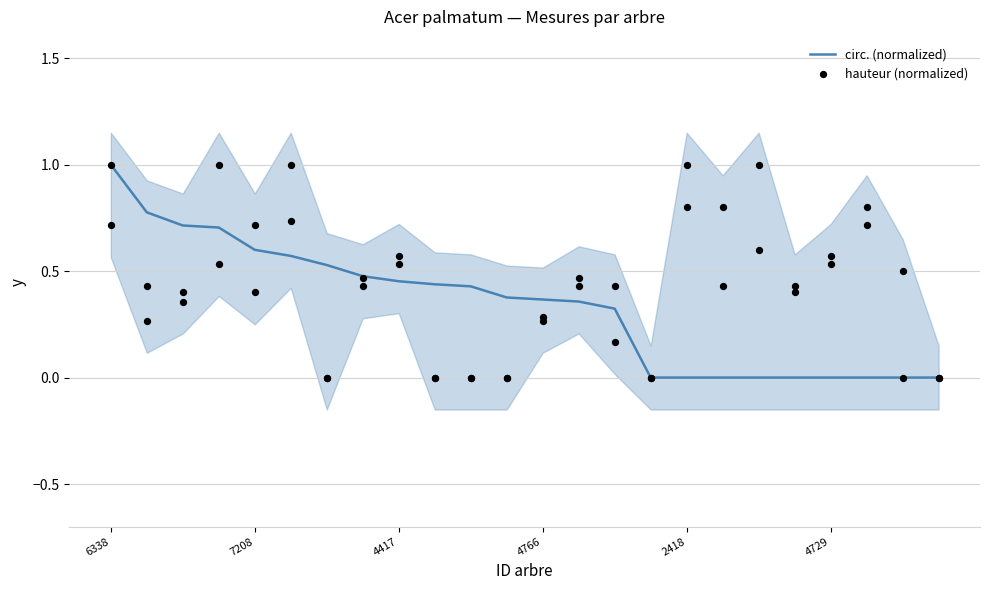

Which series has the largest total across all categories?

hauteur (normalized)